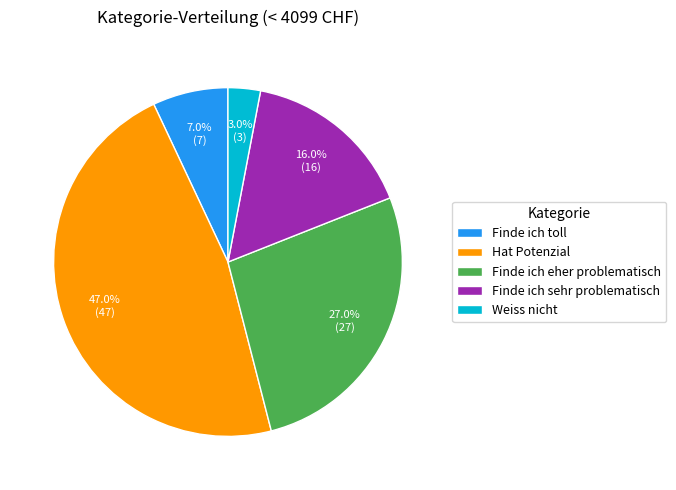

Which slice is the largest?

Hat Potenzial